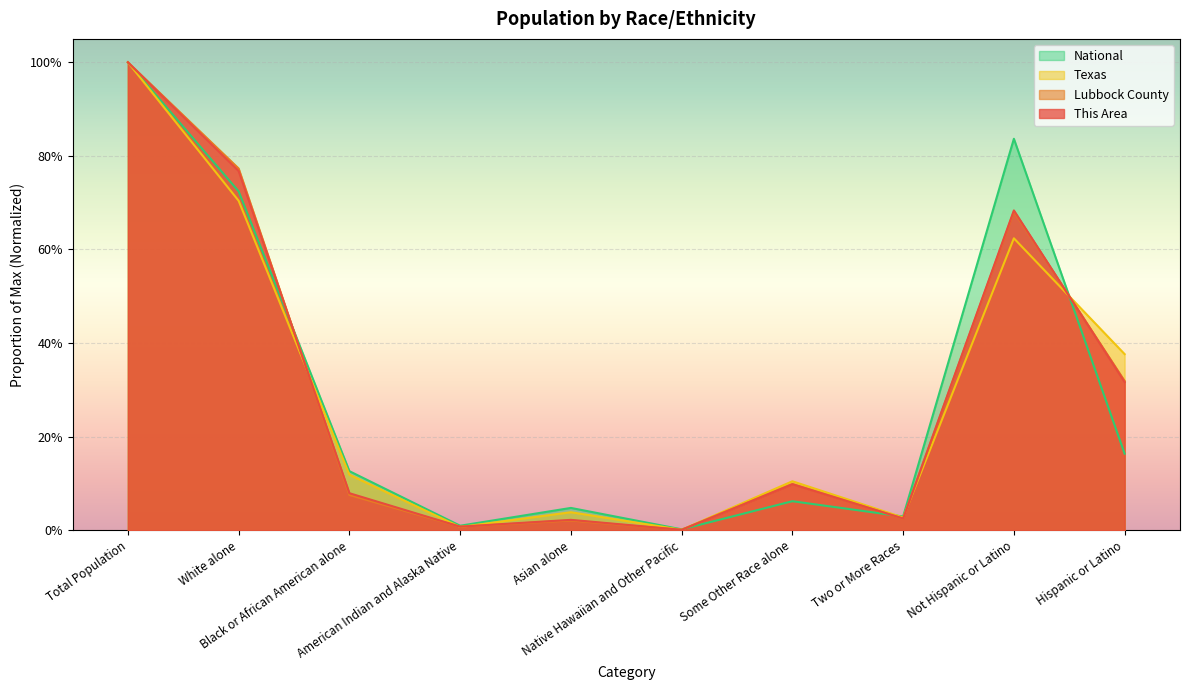

Which series ends up on top after the final intersection of This Area and Lubbock County?

Lubbock County